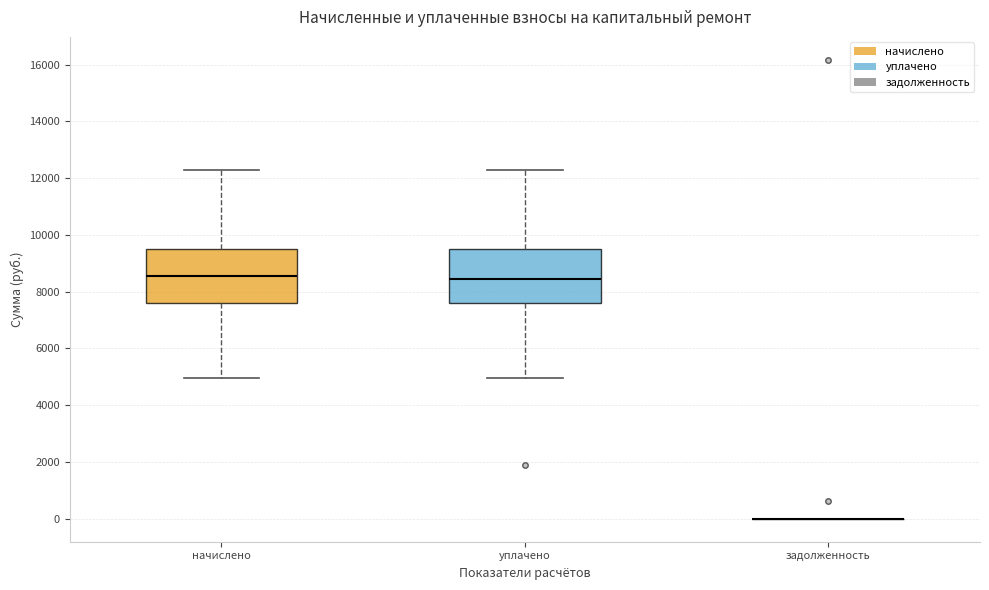

Reading left to right, transcribe this box plot: for each box, give where its median line is, the range the box spans, and where its two whiskers end, as read against the y-axis. The values are not printed on the chart, so give them approximately, as read against the axis.

начислено: median 8600, box 7600 to 9600, whiskers 5000 to 12200
уплачено: median 8400, box 7600 to 9600, whiskers 5000 to 12200
задолженность: box collapsed to a line at 0, whiskers 0 to 0